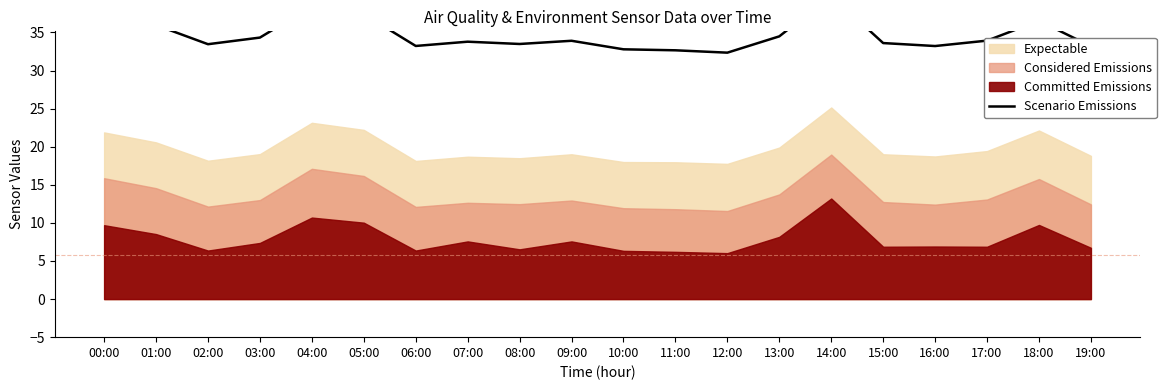

What position from the left is 01:00?

2